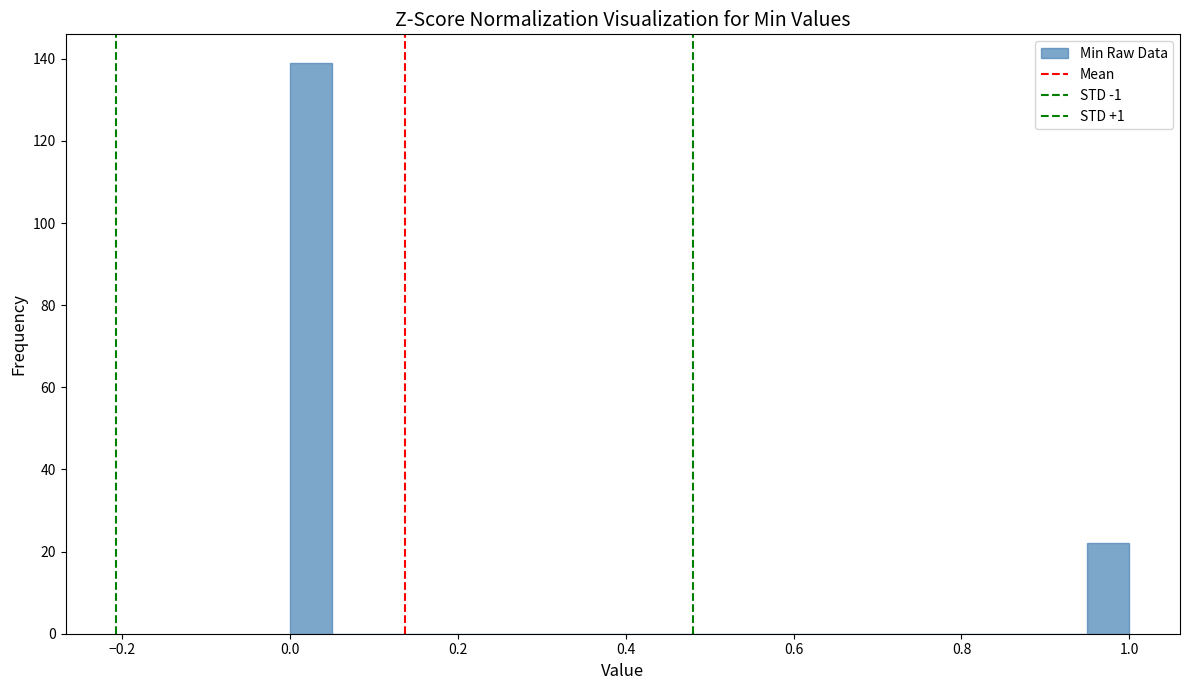

Read against the x-axis, roughly where is the centre of the tallest bar?

0.02